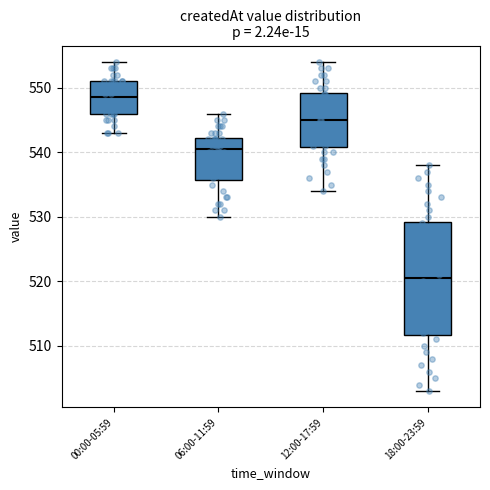

Reading left to right, transcribe this box plot: for each box, give where its median line is, the range the box spans, and where its two whiskers end, as read against the y-axis. The values are not printed on the chart, so give them approximately, as read against the axis.

00:00-05:59: median 549, box 546 to 551, whiskers 543 to 554
06:00-11:59: median 541, box 536 to 542, whiskers 530 to 546
12:00-17:59: median 545, box 541 to 549, whiskers 534 to 554
18:00-23:59: median 521, box 512 to 529, whiskers 503 to 538